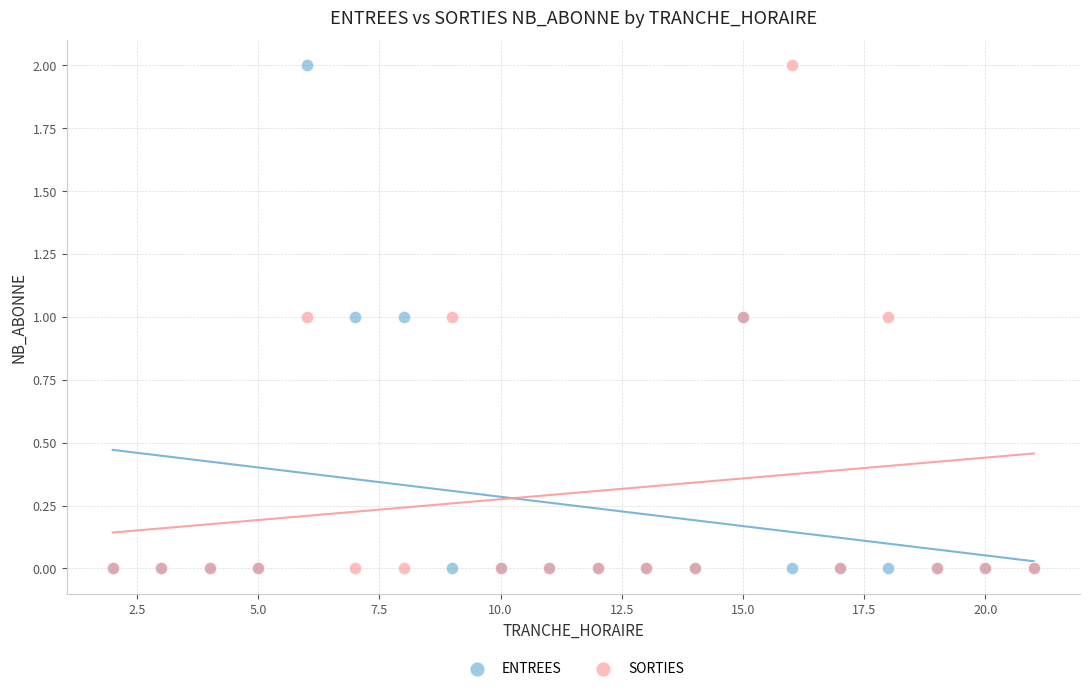

What are all the series names shown in the legend?

ENTREES, SORTIES